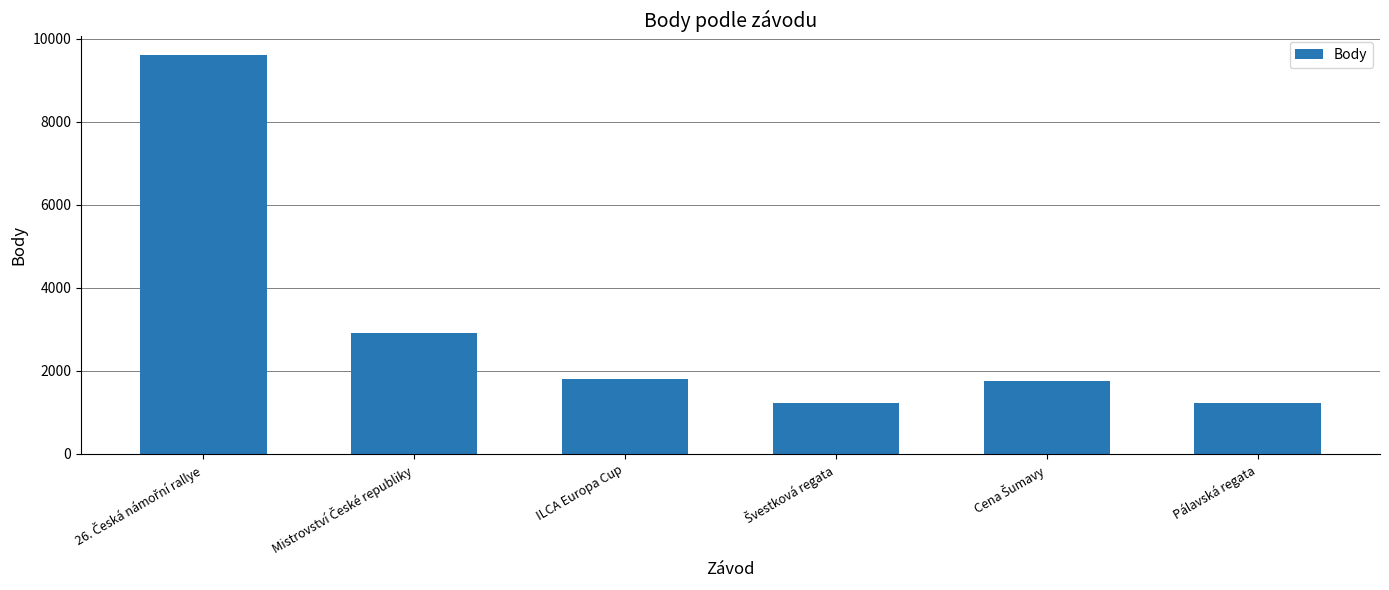

What is the difference between the second highest and minimum values?

1709